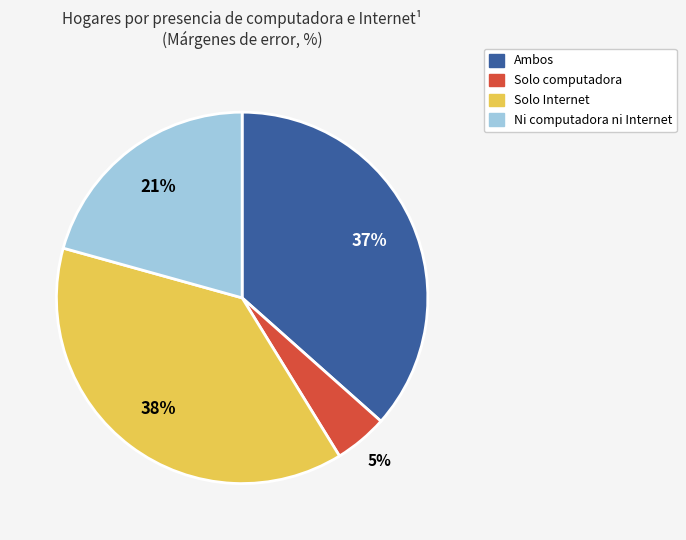

How many segments does this pie chart have?

4